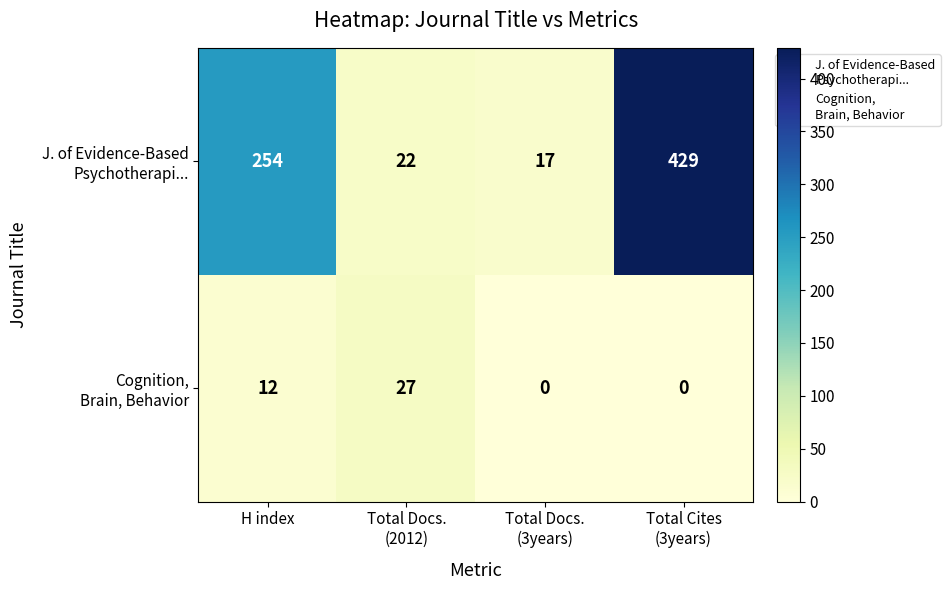

What is the maximum value shown in the chart?

429